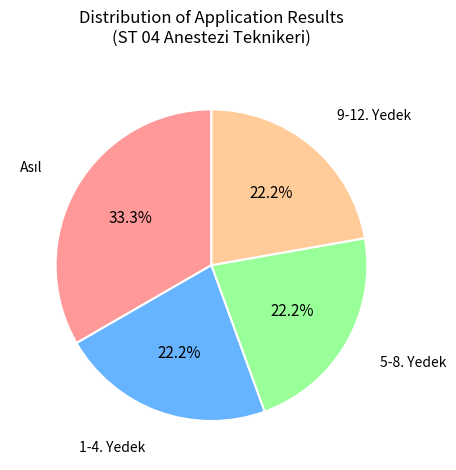

Is there any slice that represents more than half of the pie?

No